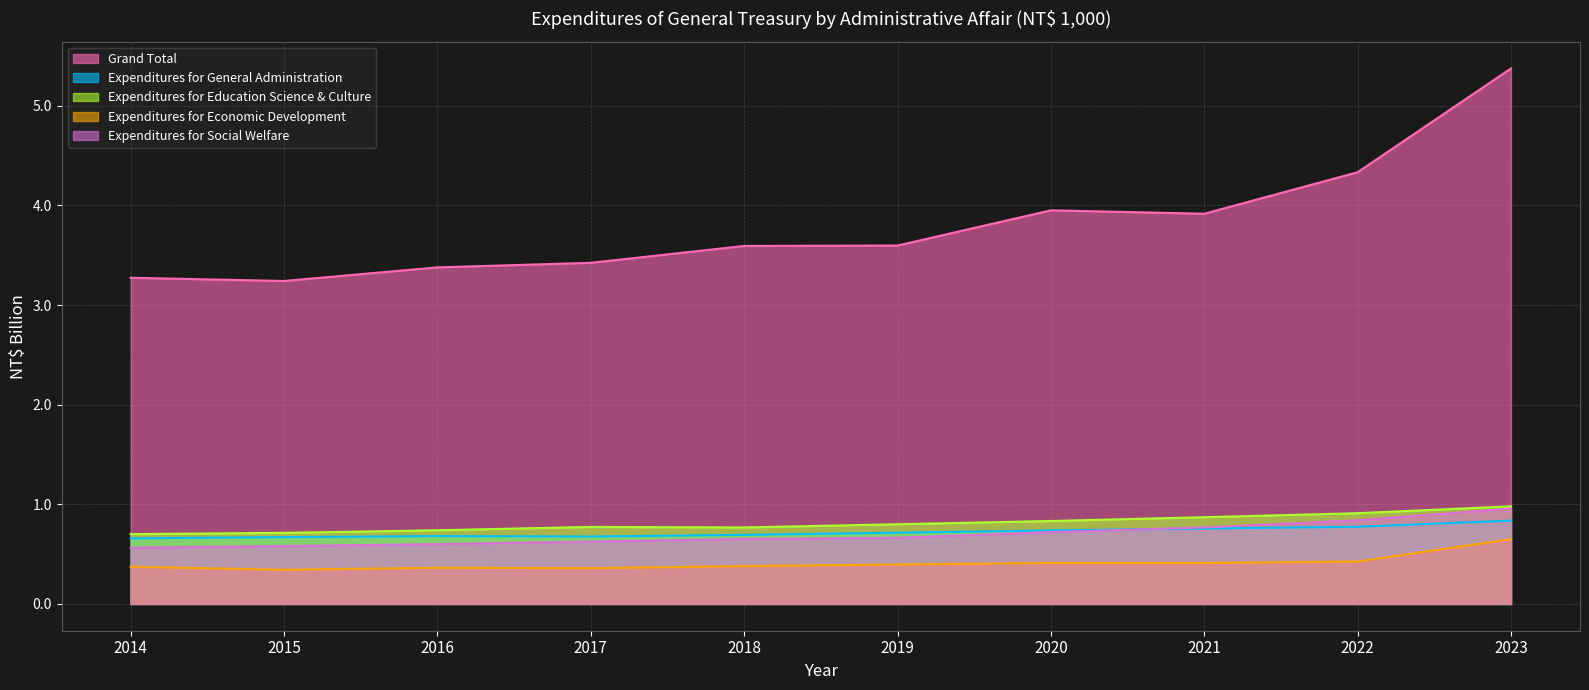

How many lines are shown in the chart?

5